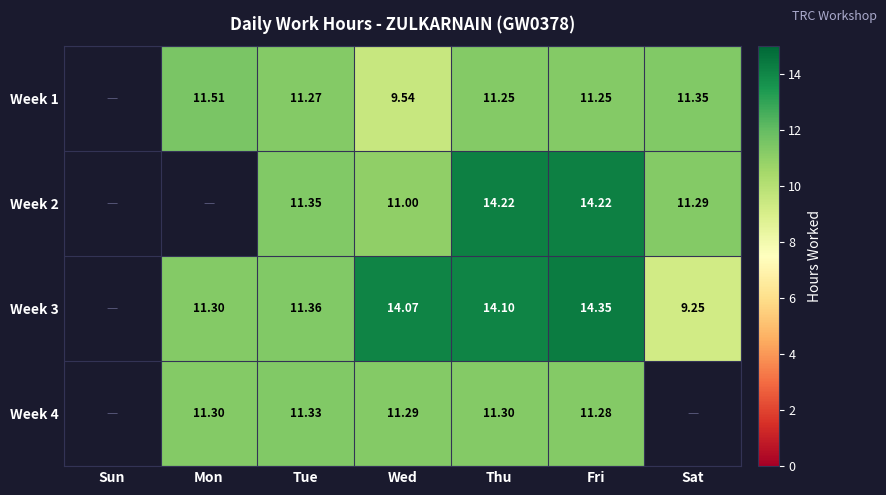

Between Thu and Fri, which series saw the biggest shift?

Week 3